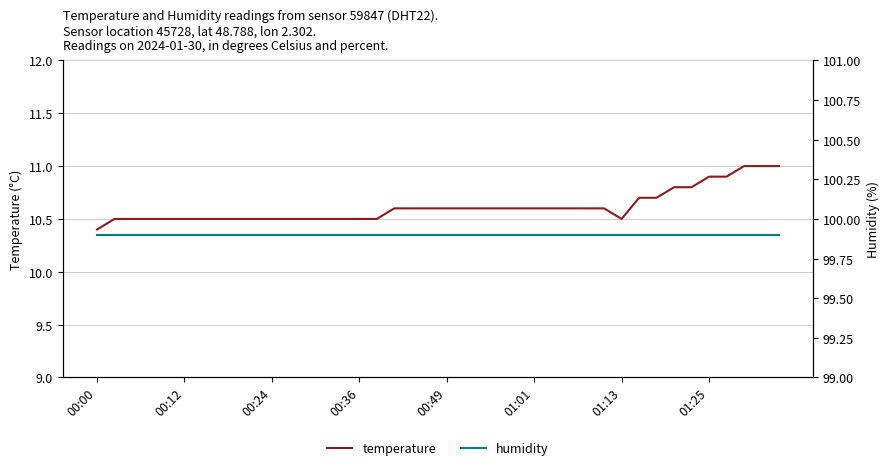

Which series changed the most between 18 and 26?

temperature